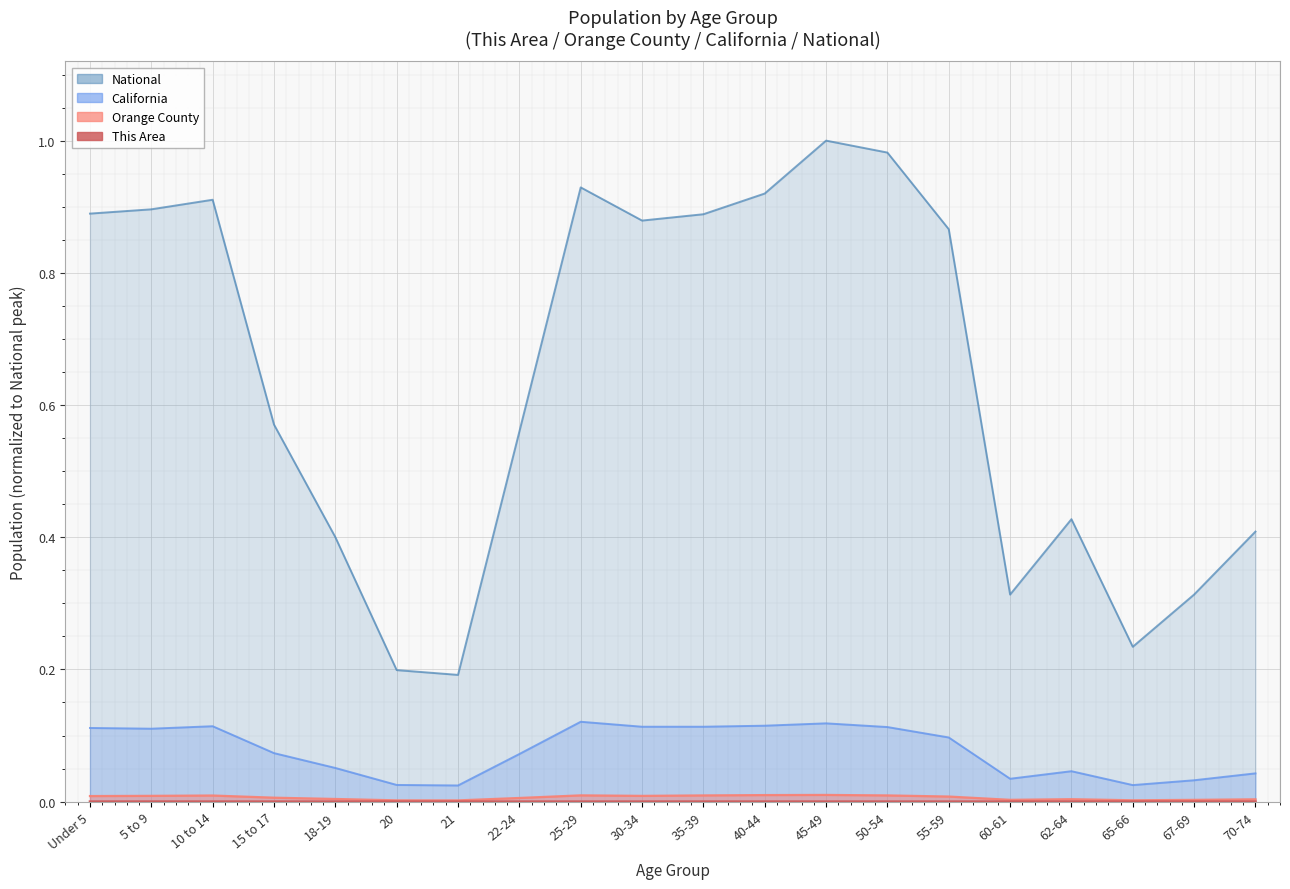

How many lines are shown in the chart?

4